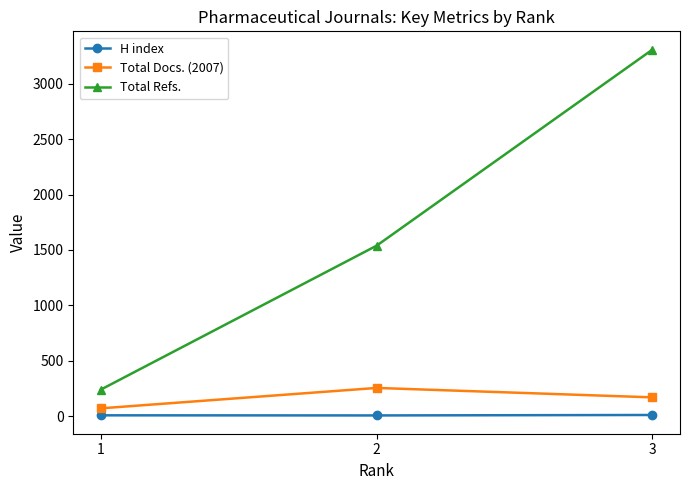

What is the sum of all Total Refs. values?

5087